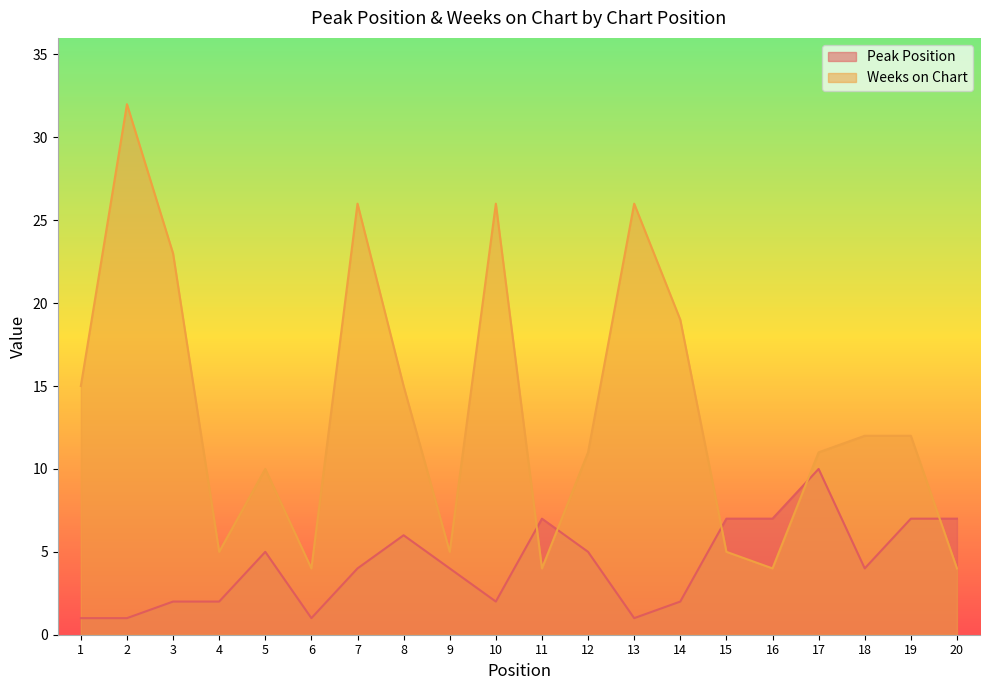

Between 16 and 19, which series saw the biggest shift?

Weeks on Chart